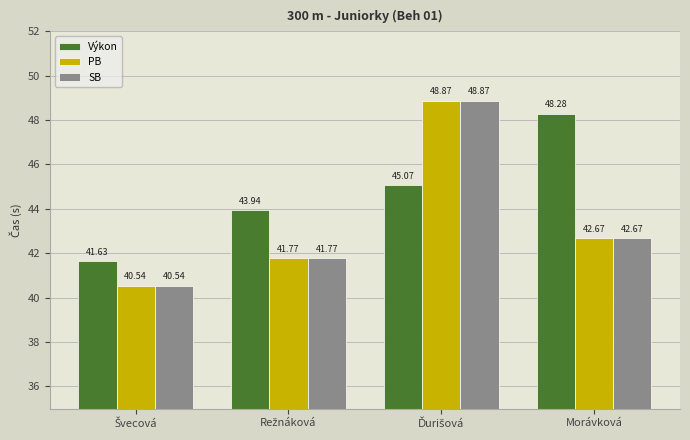

What is the value of the Výkon bar at the 2nd from the left?

43.9